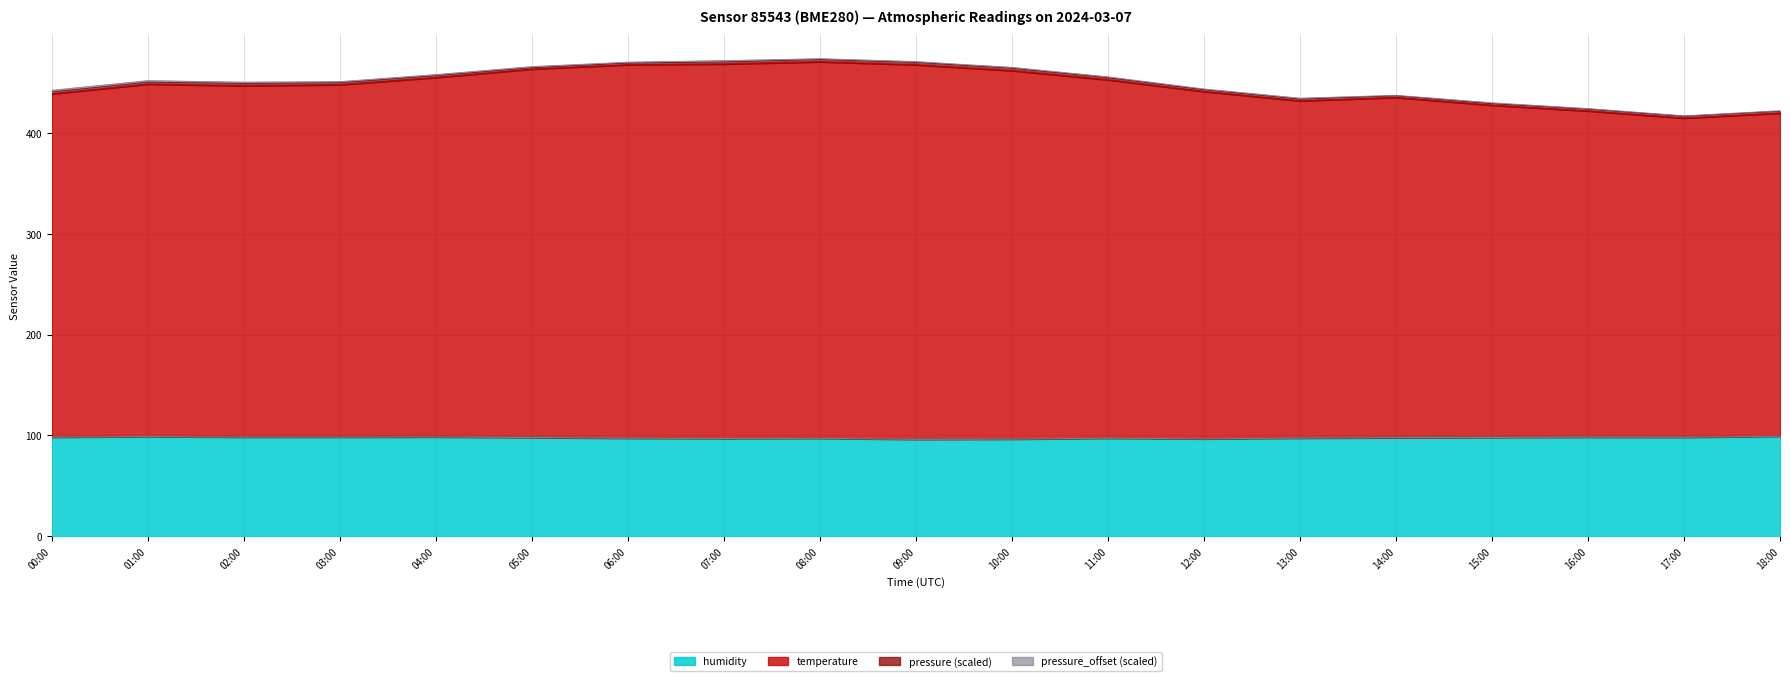

Where is temperature nearest to the value 445?

12:00